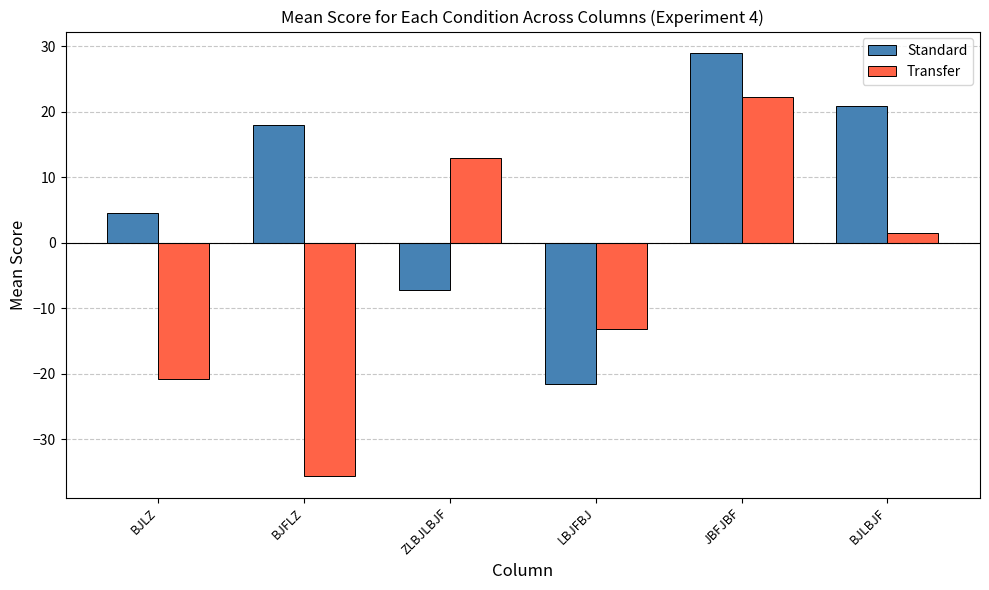

Reading left to right, list all the values displayed in this chart.

Standard: 4.5	18.0	-7.2	-21.6	29.0	20.8
Transfer: -20.9	-35.7	12.9	-13.2	22.2	1.4